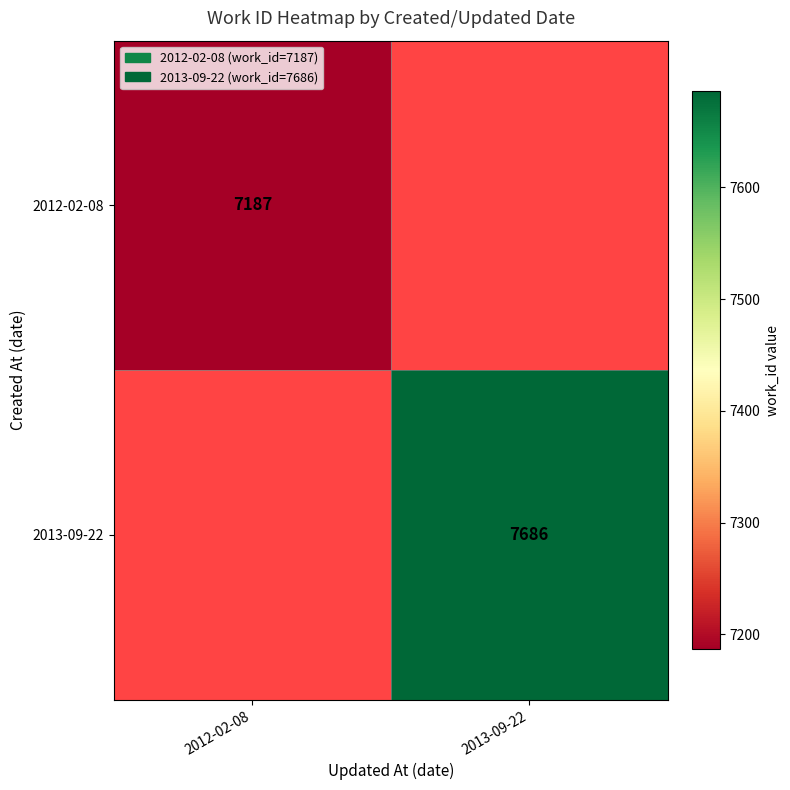

True or false: 2012-02-08 has a value of 7187.0 at 2012-02-08.

True